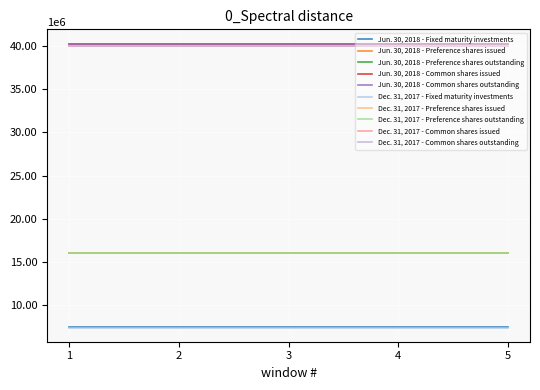

Does the chart display data point markers on the line(s)?

No